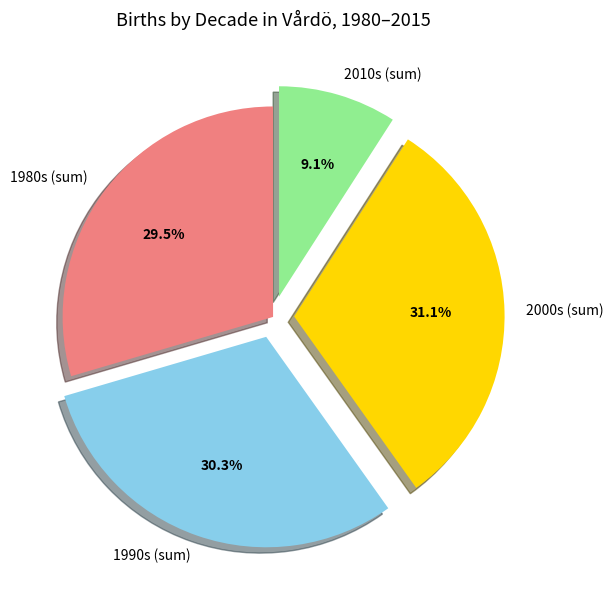

Combined, what portion of the pie is 1990s (sum) and 2000s (sum)?

61.4%